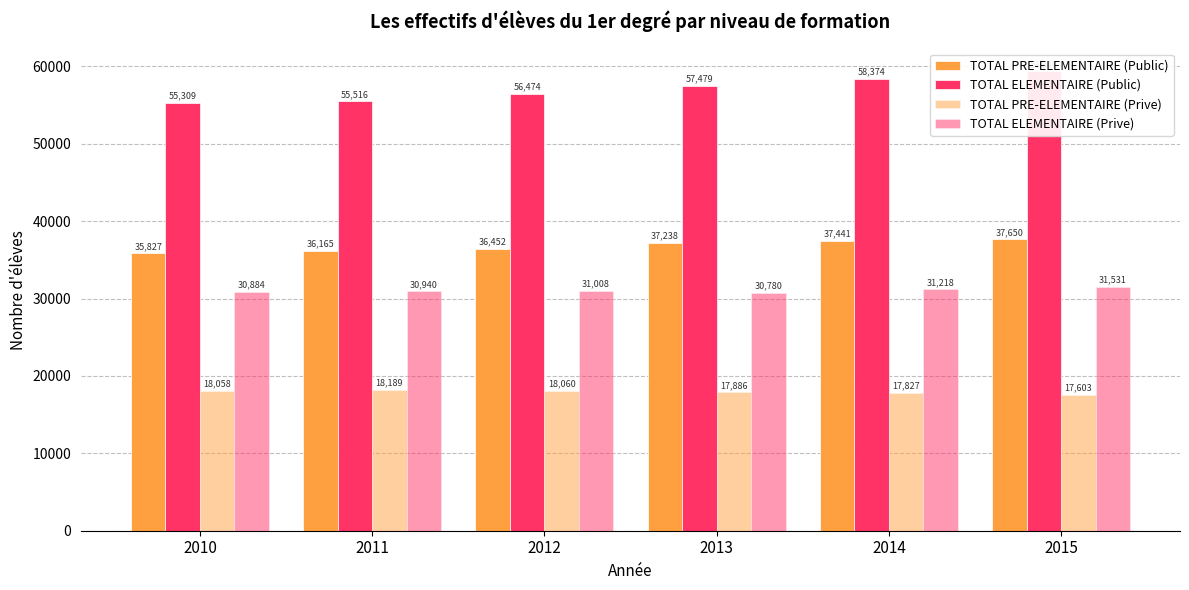

What is the total value across all series at 2011?

140810